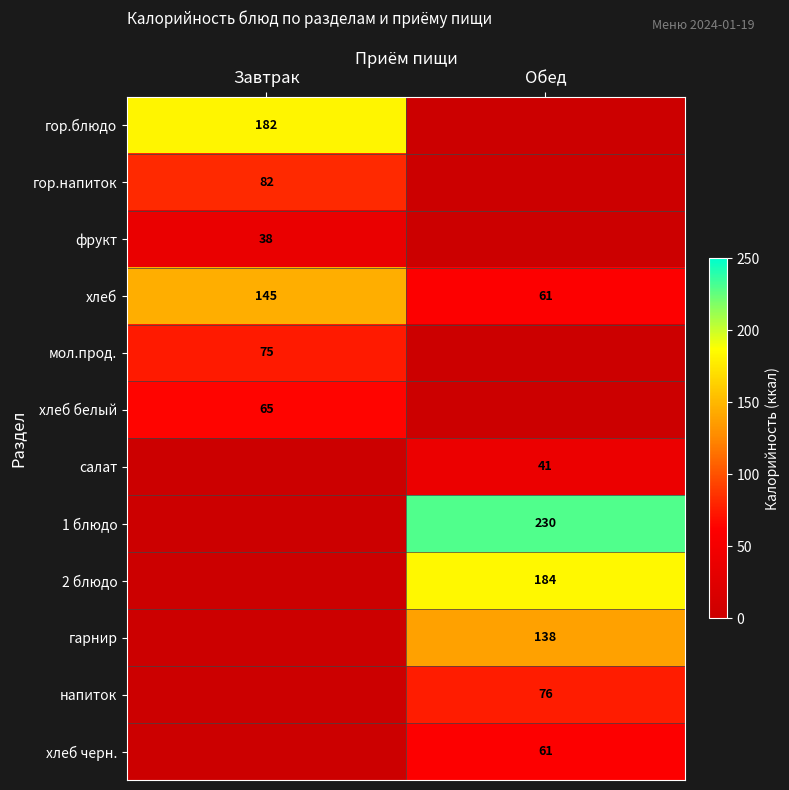

Which category has the lowest value in the хлеб series?

Обед